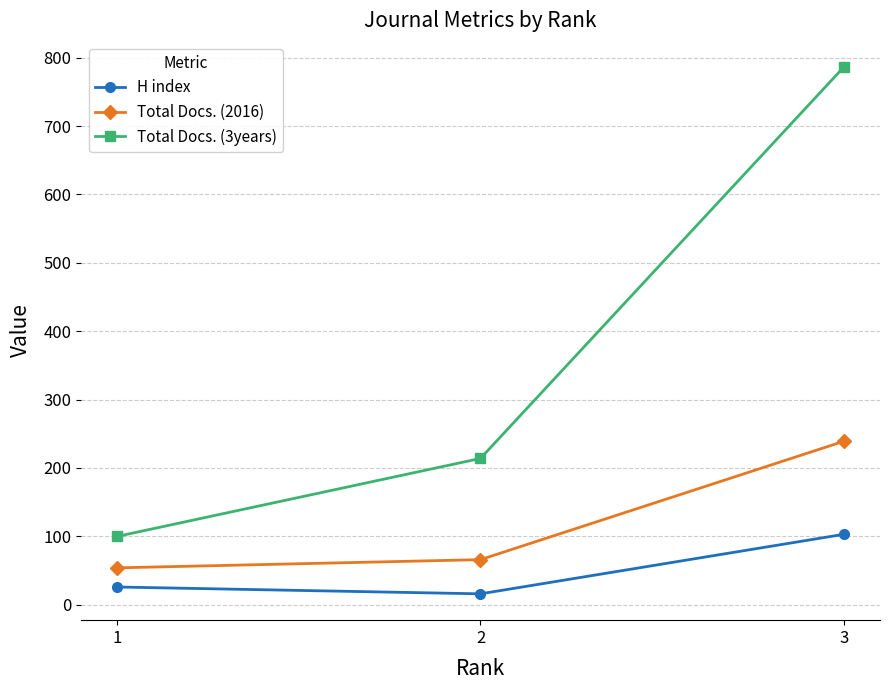

What is the minimum value for Total Docs. (3years)?

100